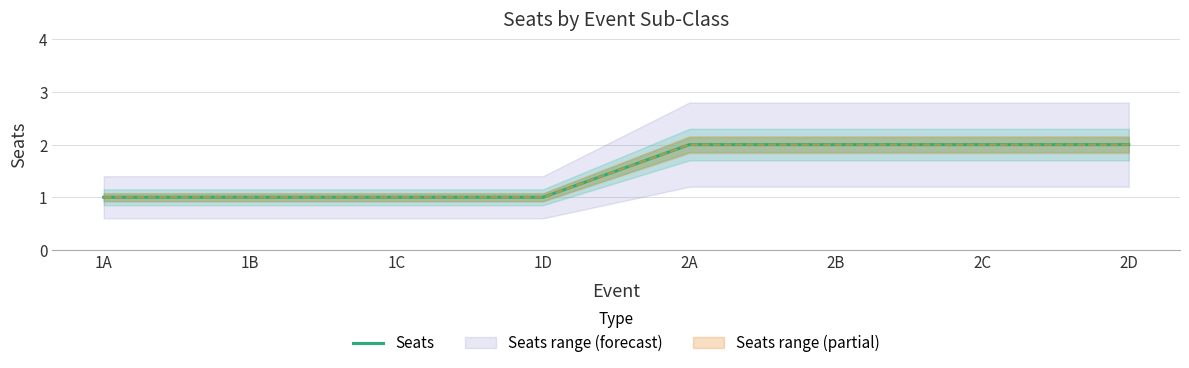

Does the chart display data point markers on the line(s)?

No